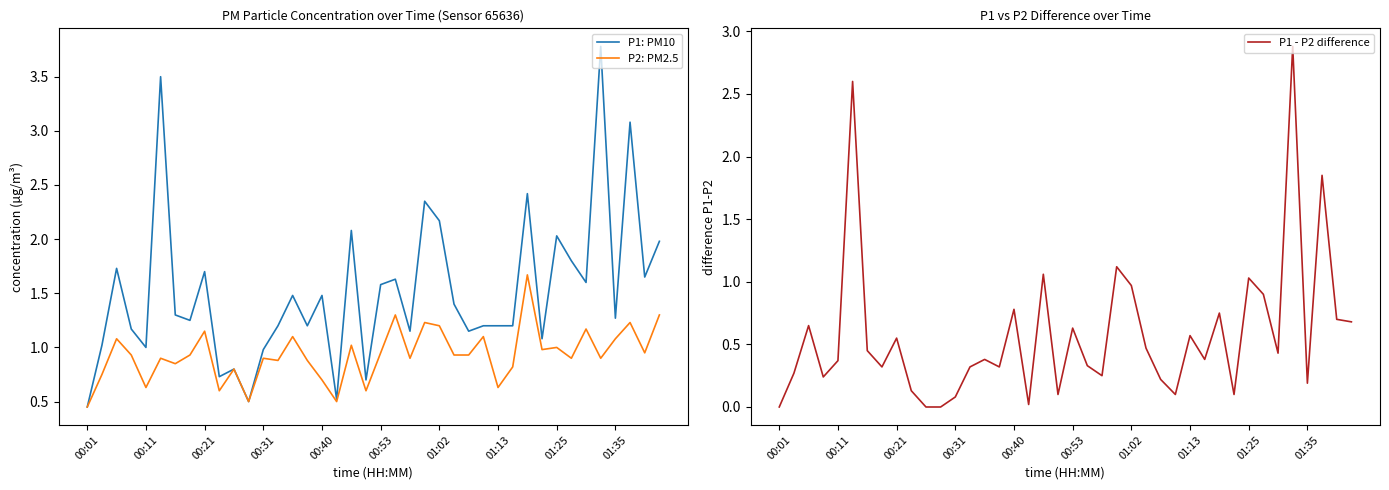

What is the average value of the P1: PM10 series?

1.5